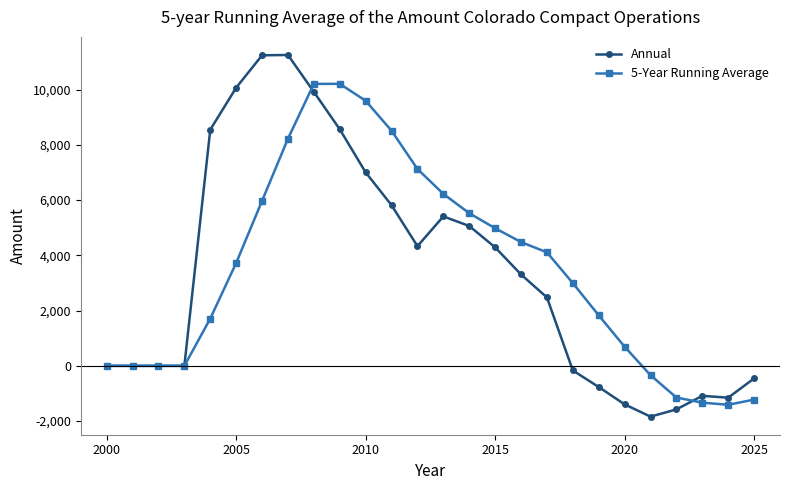

True or false: Annual has more than 0 interior local peaks.

True